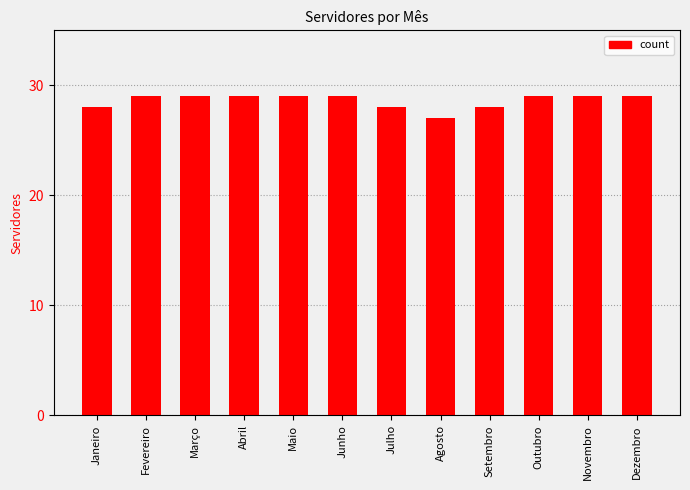

What value does the data have at Maio?

29